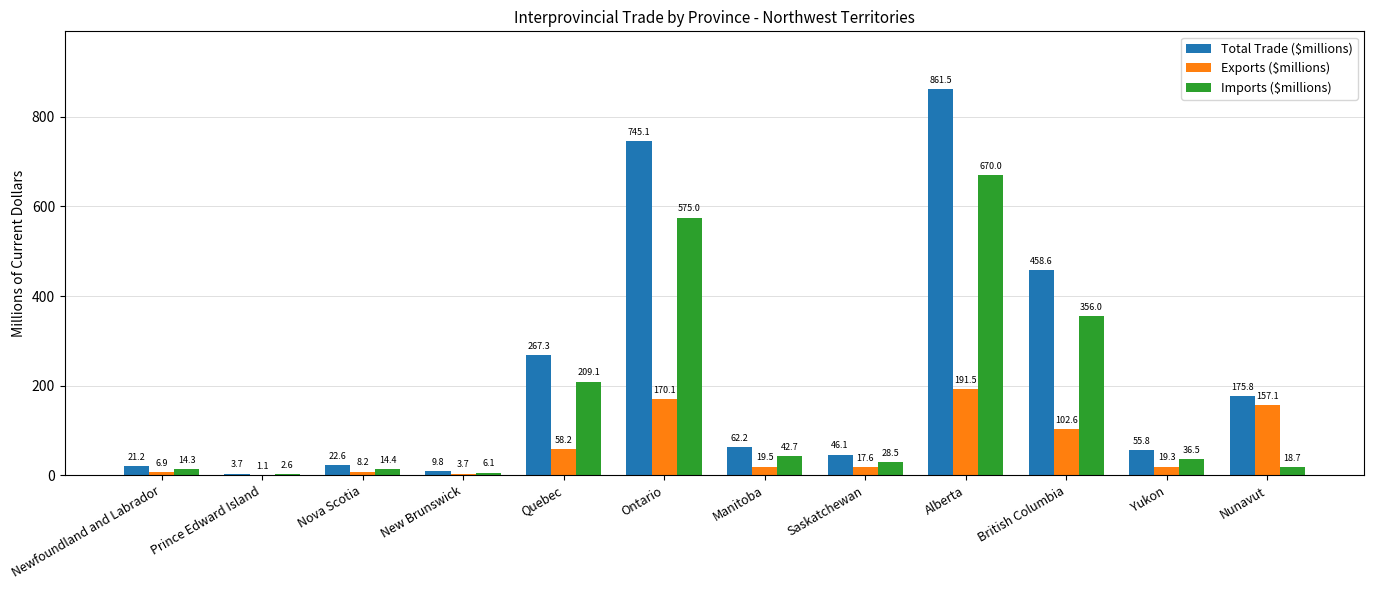

Which series changed the most between New Brunswick and Yukon?

Total Trade ($millions)